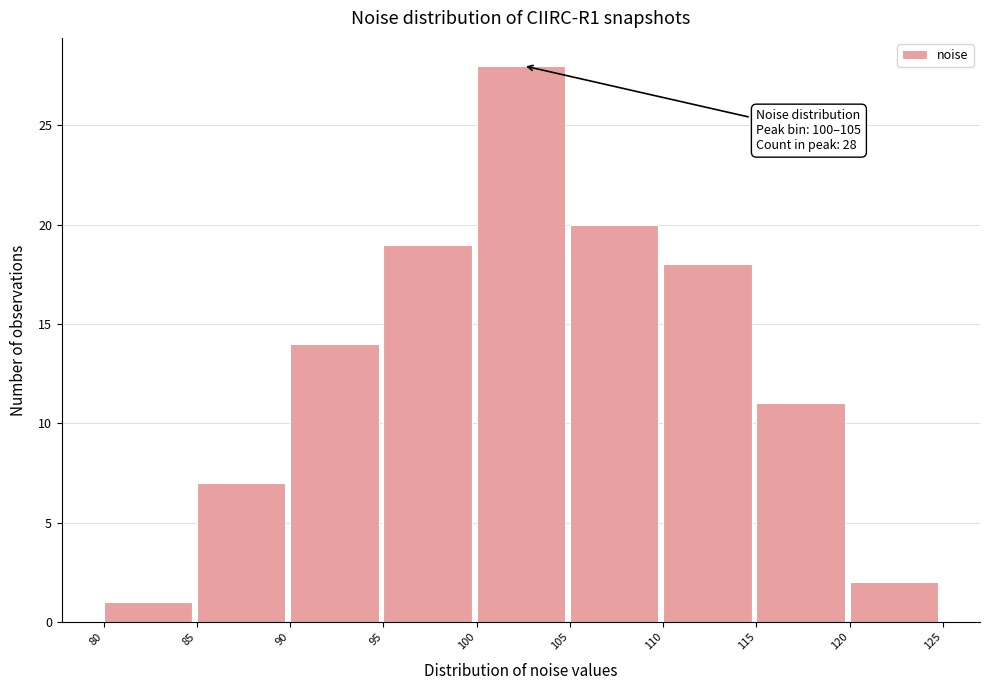

Which range on the x-axis has the tallest bar?

100 to 105